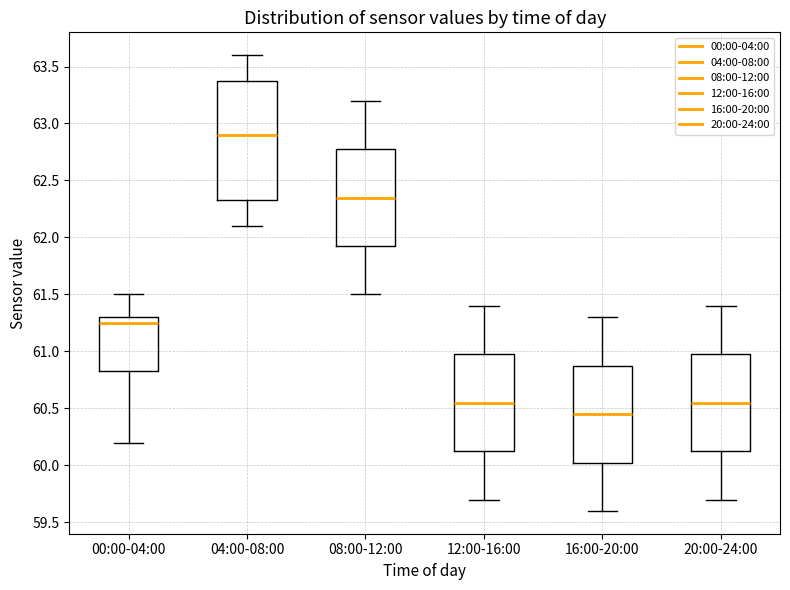

Reading left to right, transcribe this box plot: for each box, give where its median line is, the range the box spans, and where its two whiskers end, as read against the y-axis. The values are not printed on the chart, so give them approximately, as read against the axis.

00:00-04:00: median 61.25, box 60.85 to 61.30, whiskers 60.20 to 61.50
04:00-08:00: median 62.90, box 62.35 to 63.40, whiskers 62.10 to 63.60
08:00-12:00: median 62.35, box 61.95 to 62.80, whiskers 61.50 to 63.20
12:00-16:00: median 60.55, box 60.15 to 61.00, whiskers 59.70 to 61.40
16:00-20:00: median 60.45, box 60.05 to 60.90, whiskers 59.60 to 61.30
20:00-24:00: median 60.55, box 60.15 to 61.00, whiskers 59.70 to 61.40